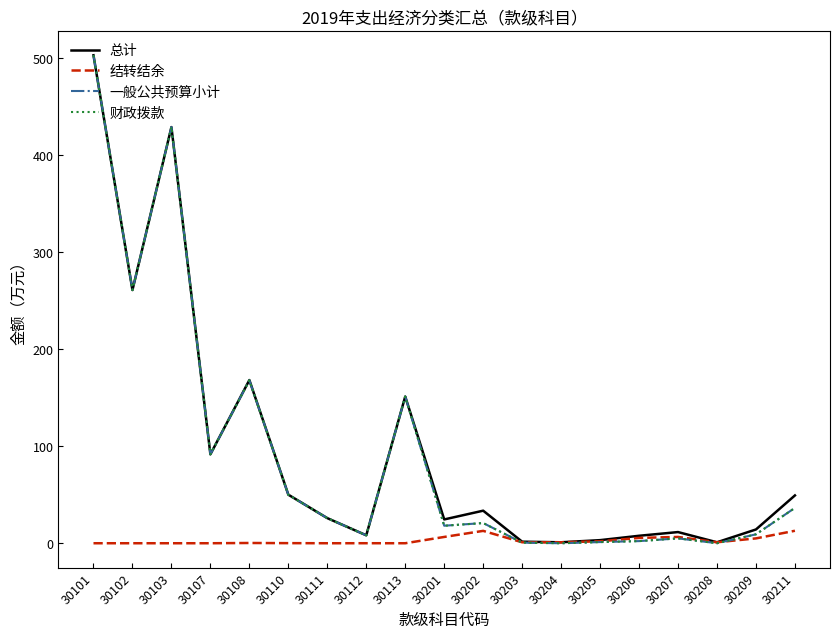

Does the chart display data point markers on the line(s)?

No